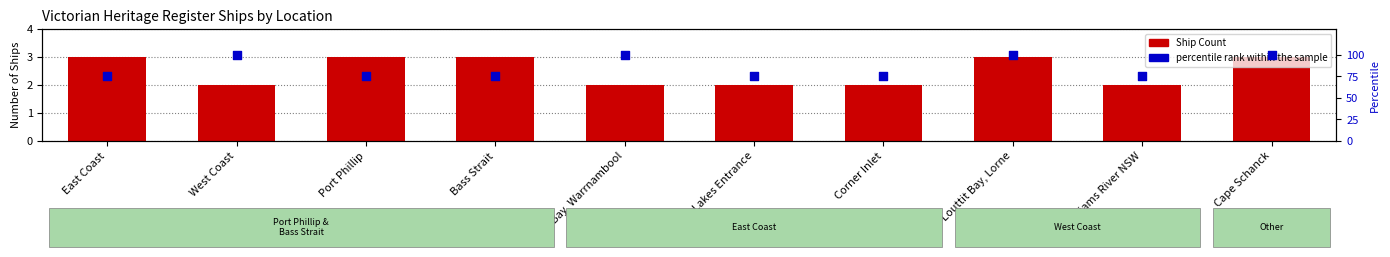

Which series has the largest total across all categories?

percentile rank within the sample